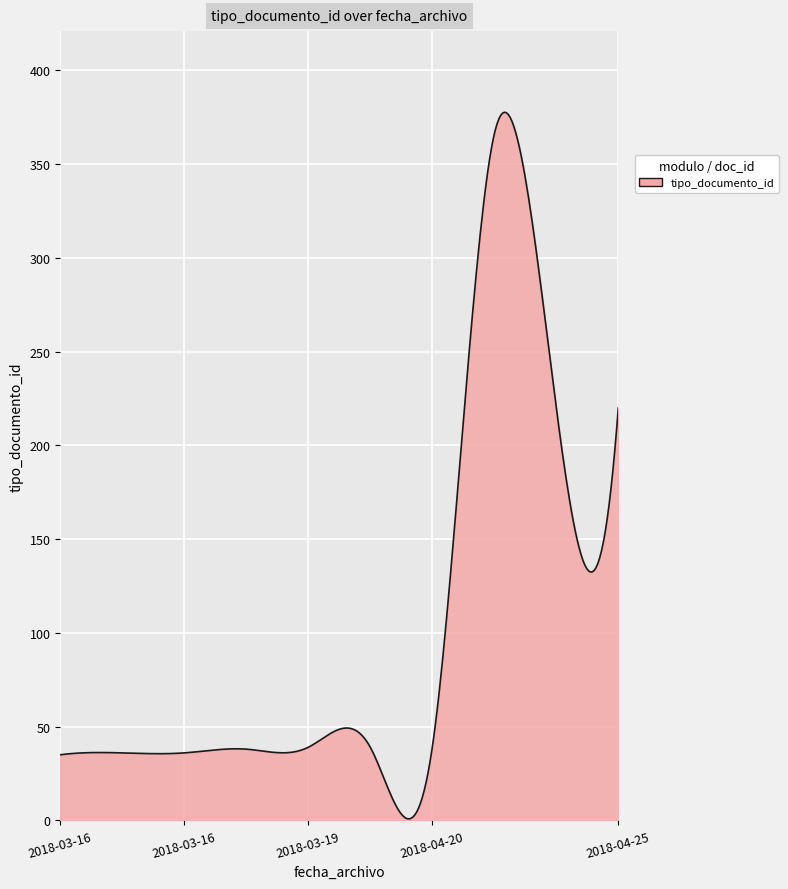

What is the greatest value displayed?

377.6